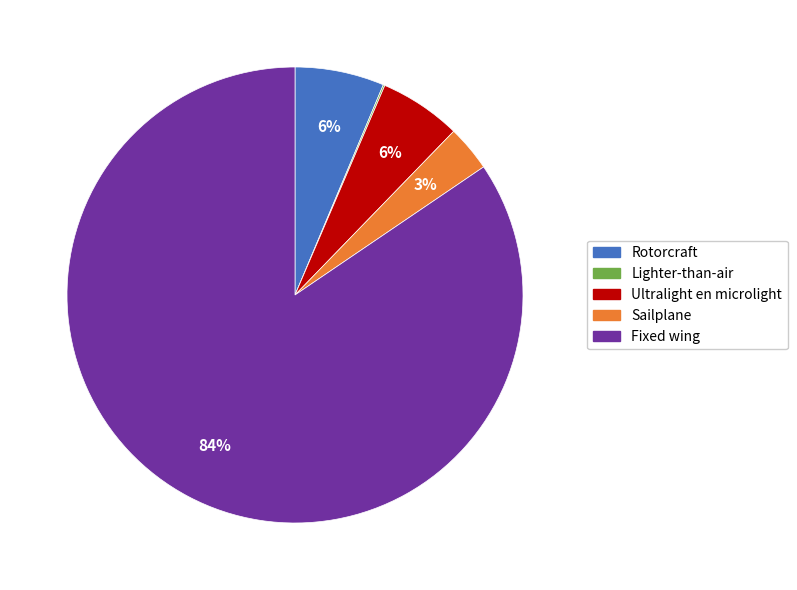

Is it true that Sailplane is 15% of the pie?

False